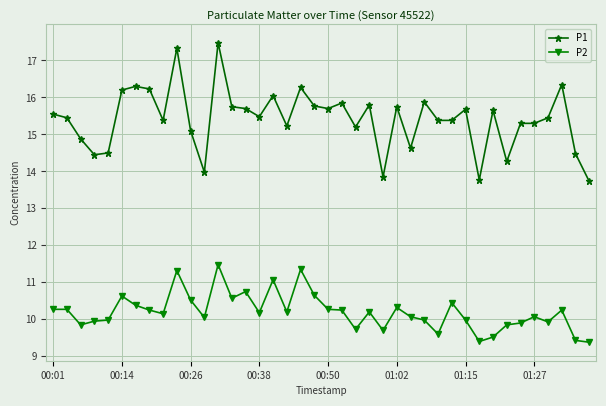

Rank the series by their average value, from highest to lowest.

P1, P2